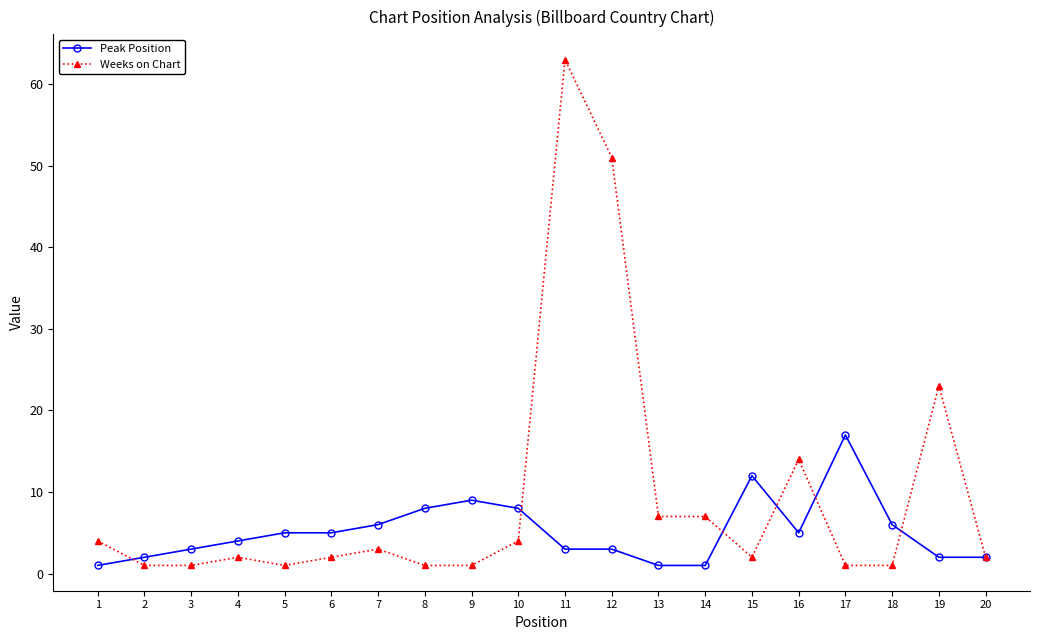

At 14, list the series in order from largest to smallest.

Weeks on Chart, Peak Position